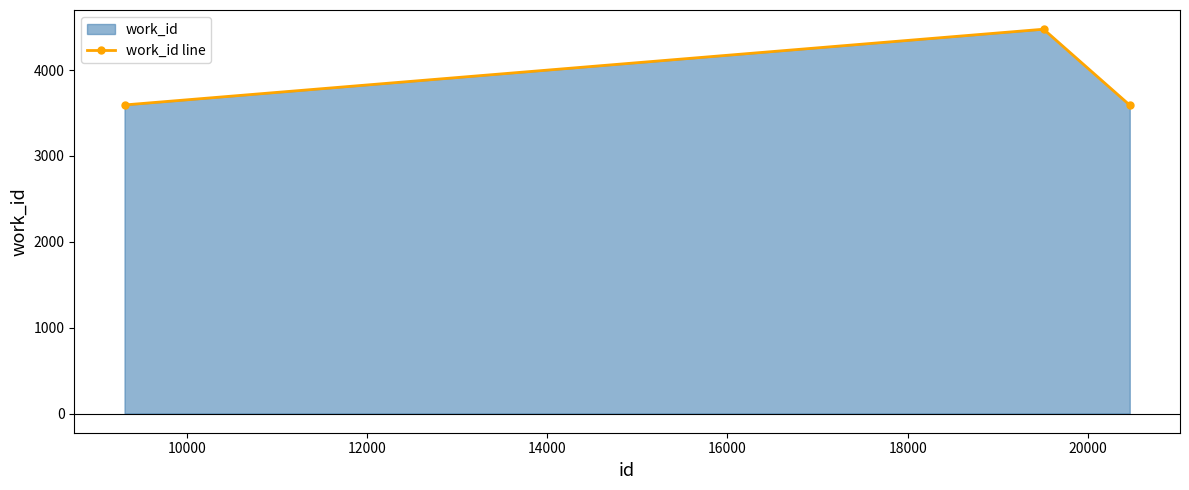

What is the difference between the maximum and second lowest values?

882